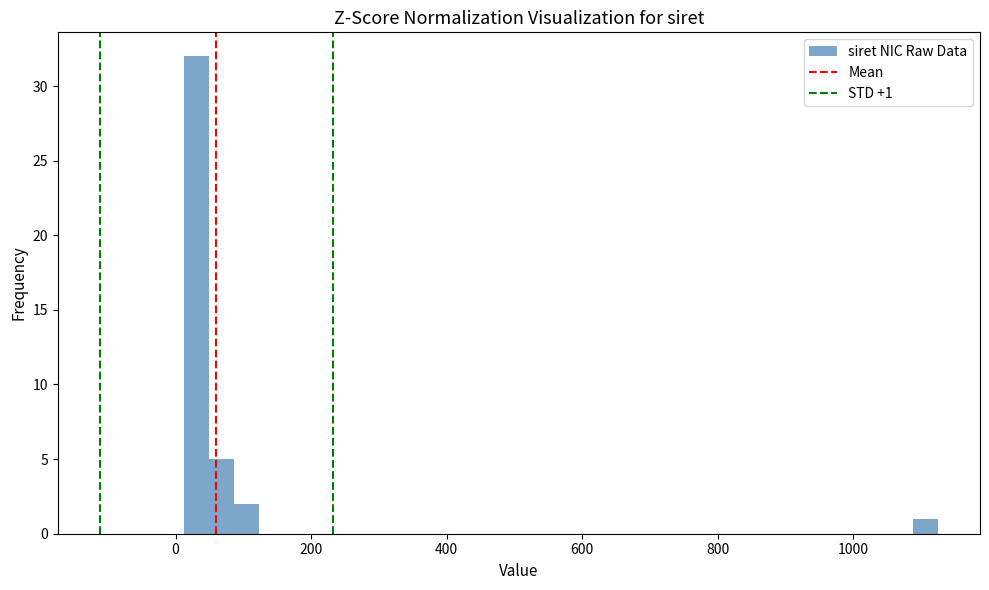

Around what value on the x-axis is the tallest bar? Give the approximate position of its centre, as read against the axis.

40